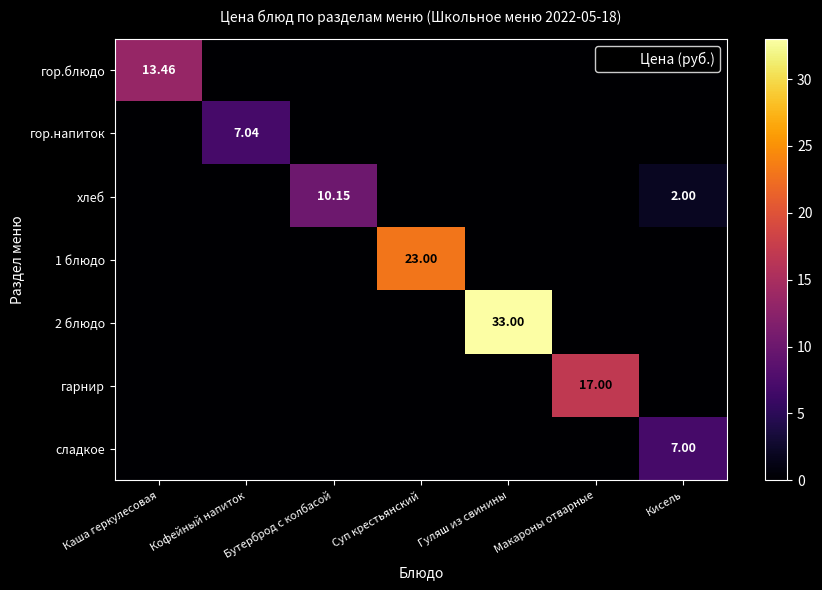

True or false: гор.напиток has a value of -4.0 at Макароны отварные.

False